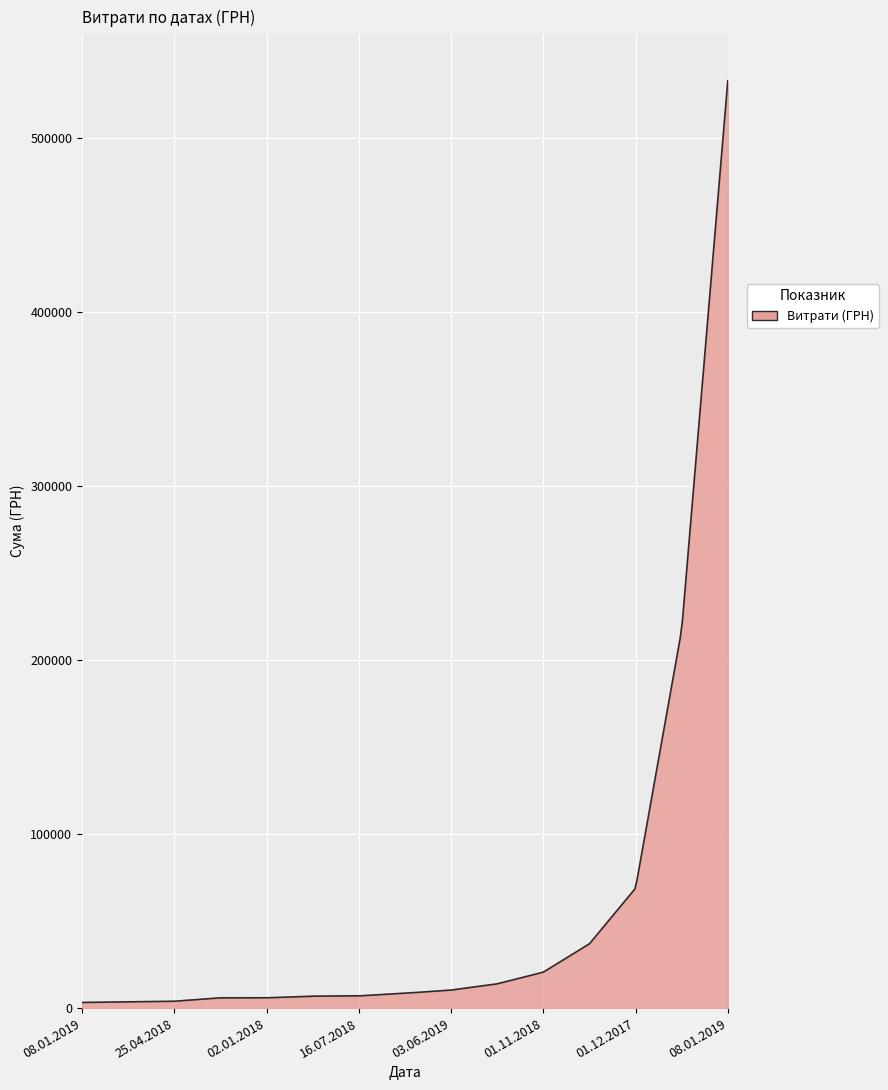

What is the maximum value shown in the chart?

532782.7